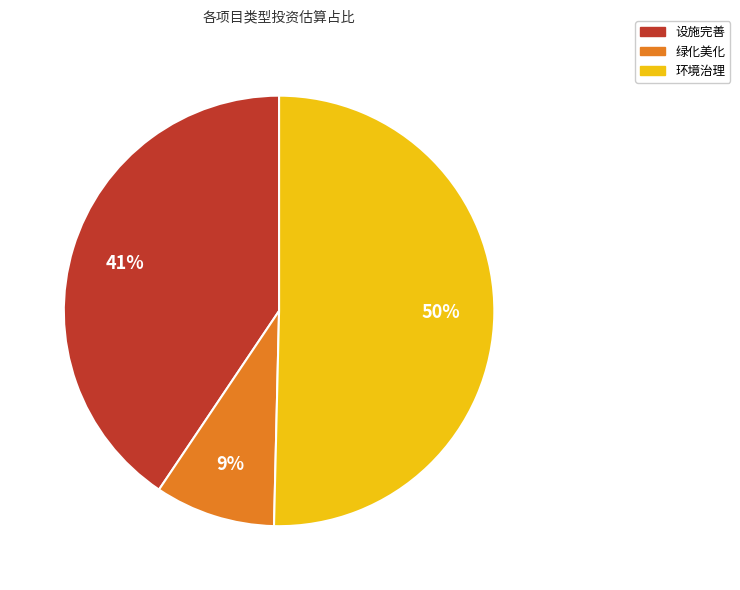

How many segments does this pie chart have?

3